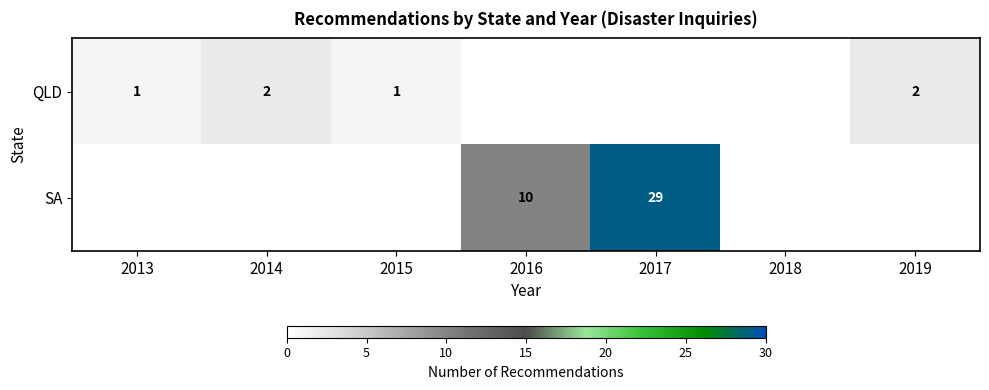

The SA series shows 18 at 2017. True or false?

False